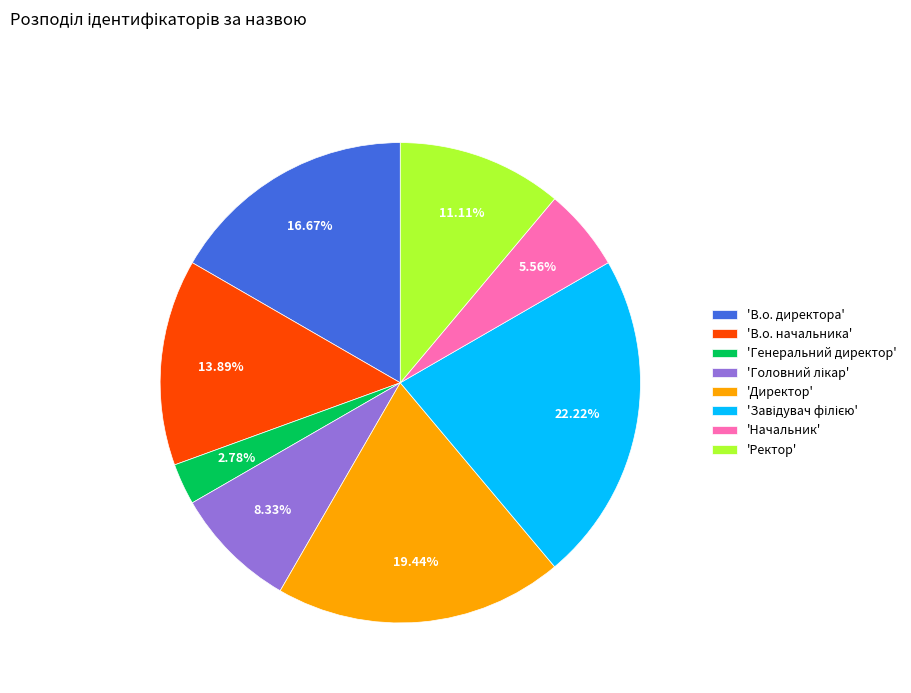

Is there any slice that represents more than half of the pie?

No